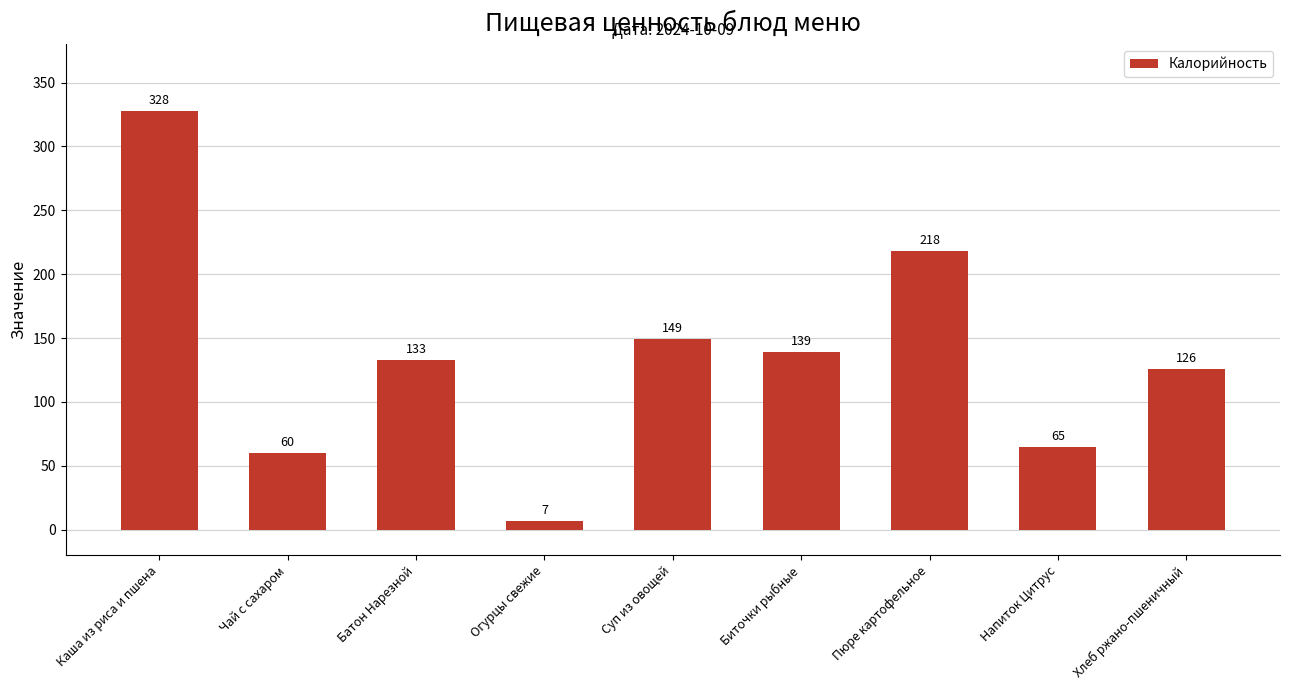

What is the label of the 4th bar from the left?

Огурцы свежие